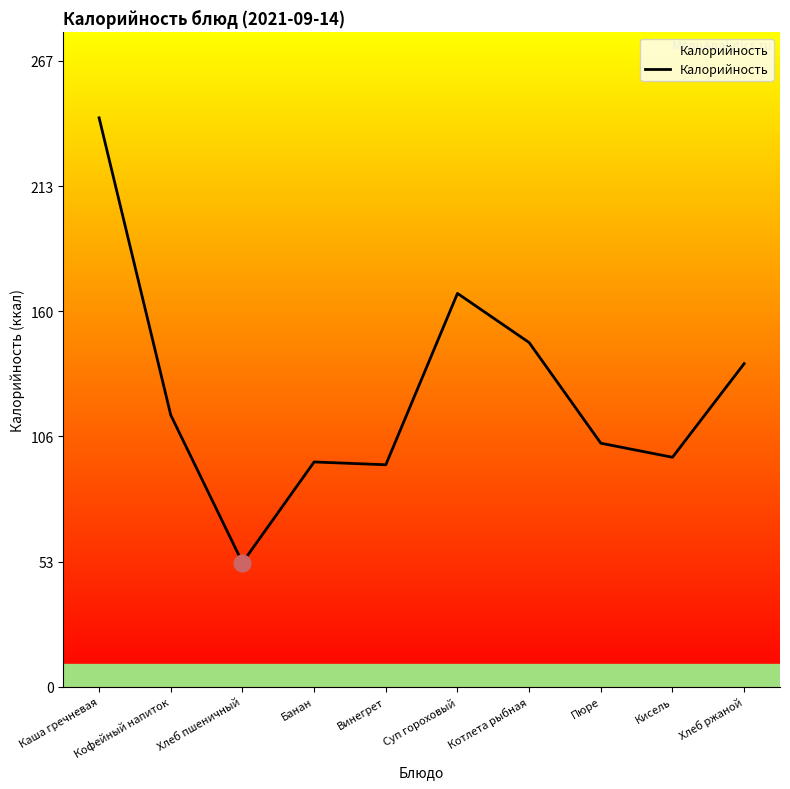

Does the chart have visible grid lines?

No